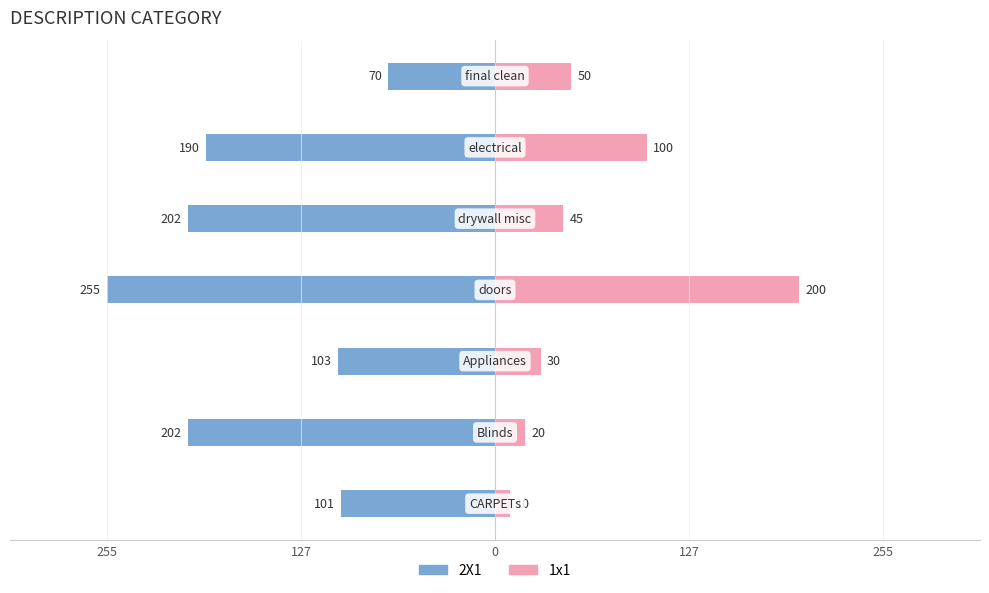

What is the average value of the 2X1 series?

-160